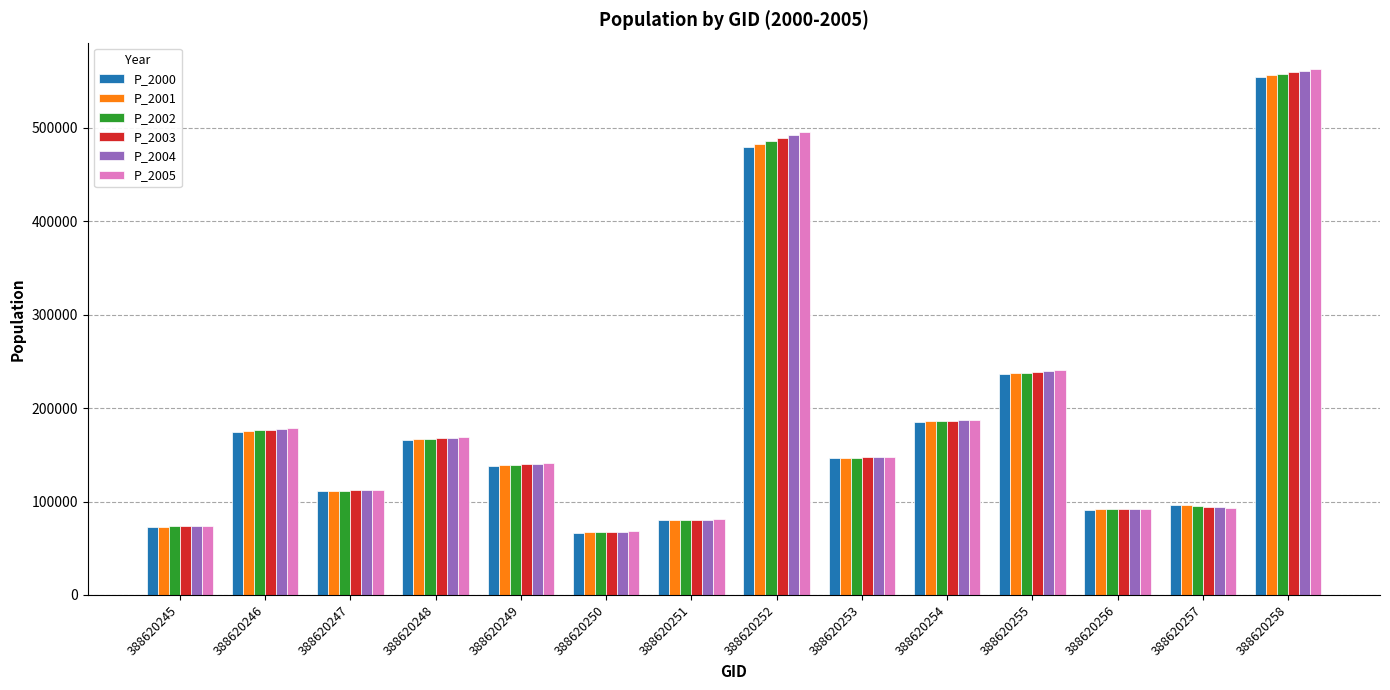

How many data points in P_2001 are above 146404?

7